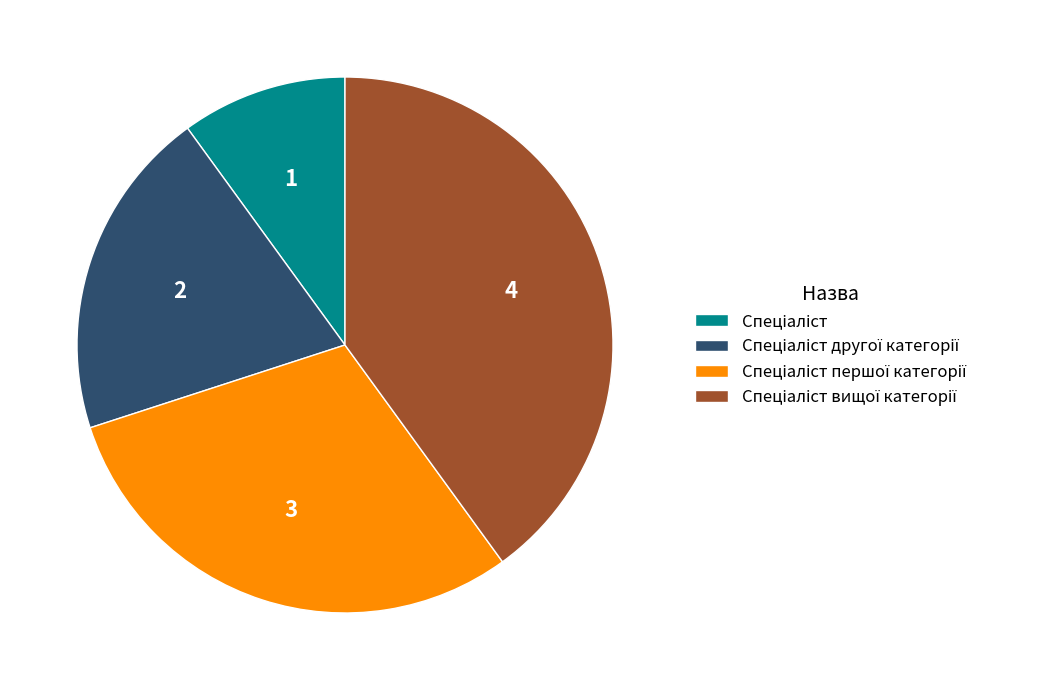

Is there a majority slice in this chart?

No